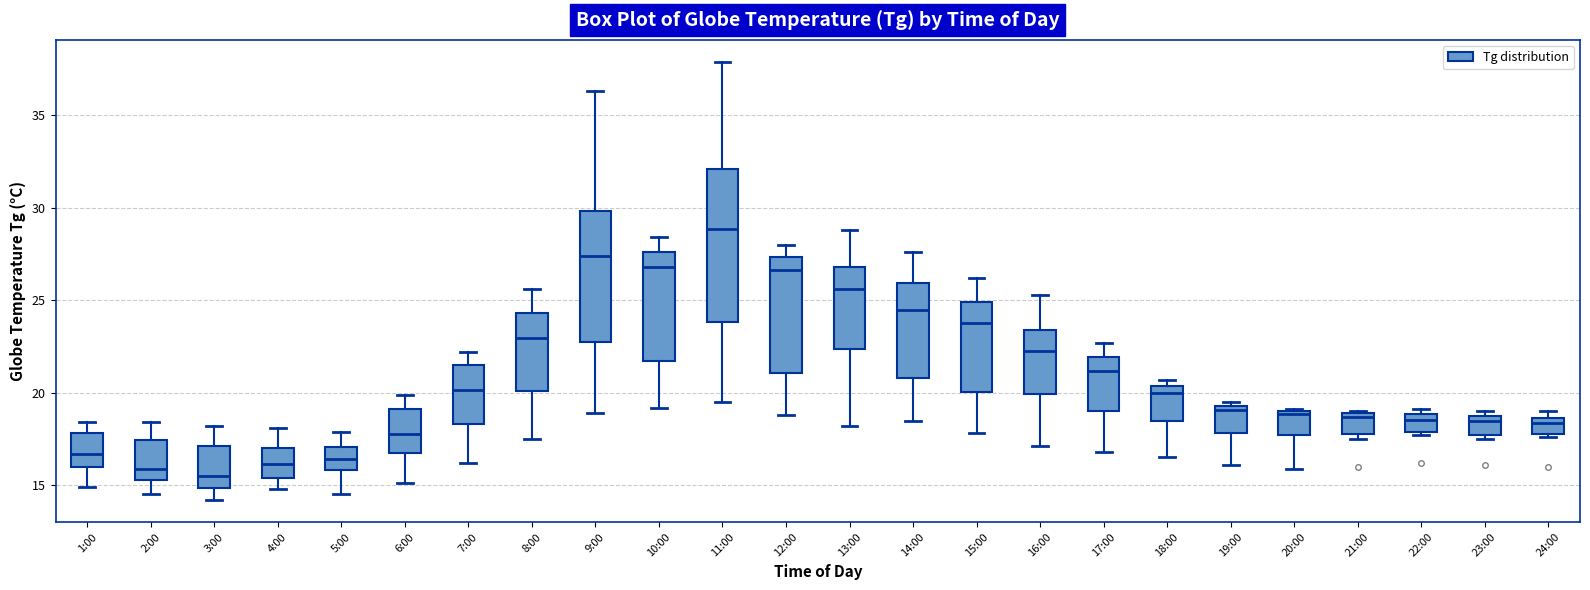

Reading left to right, transcribe this box plot: for each box, give where its median line is, the range the box spans, and where its two whiskers end, as read against the y-axis. The values are not printed on the chart, so give them approximately, as read against the axis.

1:00: median 16.5, box 16.0 to 18.0, whiskers 15.0 to 18.5
2:00: median 16.0, box 15.5 to 17.5, whiskers 14.5 to 18.5
3:00: median 15.5, box 15.0 to 17.0, whiskers 14.0 to 18.0
4:00: median 16.0, box 15.5 to 17.0, whiskers 15.0 to 18.0
5:00: median 16.5, box 16.0 to 17.0, whiskers 14.5 to 18.0
6:00: median 18.0, box 17.0 to 19.0, whiskers 15.0 to 20.0
7:00: median 20.0, box 18.5 to 21.5, whiskers 16.0 to 22.0
8:00: median 23.0, box 20.0 to 24.5, whiskers 17.5 to 25.5
9:00: median 27.5, box 22.5 to 30.0, whiskers 19.0 to 36.5
10:00: median 27.0, box 21.5 to 27.5, whiskers 19.0 to 28.5
11:00: median 29.0, box 24.0 to 32.0, whiskers 19.5 to 38.0
12:00: median 26.5, box 21.0 to 27.5, whiskers 19.0 to 28.0
13:00: median 25.5, box 22.5 to 27.0, whiskers 18.0 to 29.0
14:00: median 24.5, box 21.0 to 26.0, whiskers 18.5 to 27.5
15:00: median 24.0, box 20.0 to 25.0, whiskers 18.0 to 26.0
16:00: median 22.5, box 20.0 to 23.5, whiskers 17.0 to 25.5
17:00: median 21.0, box 19.0 to 22.0, whiskers 17.0 to 22.5
18:00: median 20.0, box 18.5 to 20.5, whiskers 16.5 to 20.5 (just above the box's upper edge)
19:00: median 19.0, box 18.0 to 19.5, whiskers 16.0 to 19.5 (just above the box's upper edge)
20:00: median 19.0, box 17.5 to 19.0, whiskers 16.0 to 19.0
21:00: median 18.5, box 18.0 to 19.0, whiskers 17.5 to 19.0
22:00: median 18.5, box 18.0 to 19.0, whiskers 17.5 to 19.0 (just above the box's upper edge)
23:00: median 18.5, box 17.5 to 19.0, whiskers 17.5 (just below the box's lower edge) to 19.0 (just above the box's upper edge)
24:00: median 18.5 (just below the box's upper edge), box 18.0 to 18.5, whiskers 17.5 to 19.0